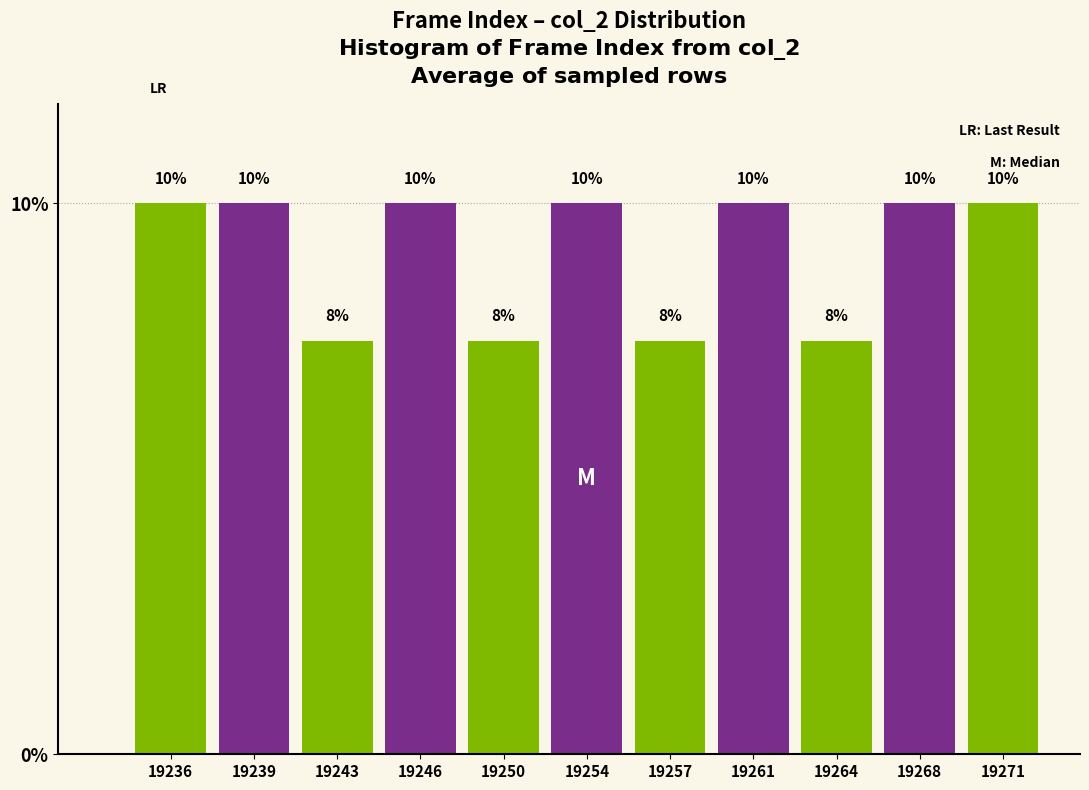

Read the value at 19268.

10.0